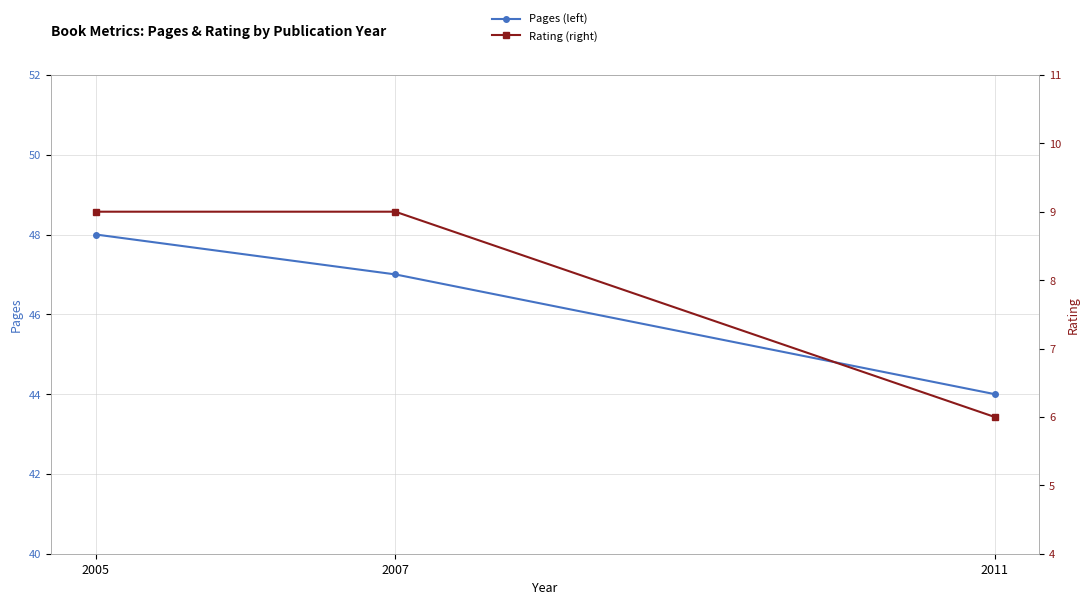

At how many categories does at least one series exceed 21?

3